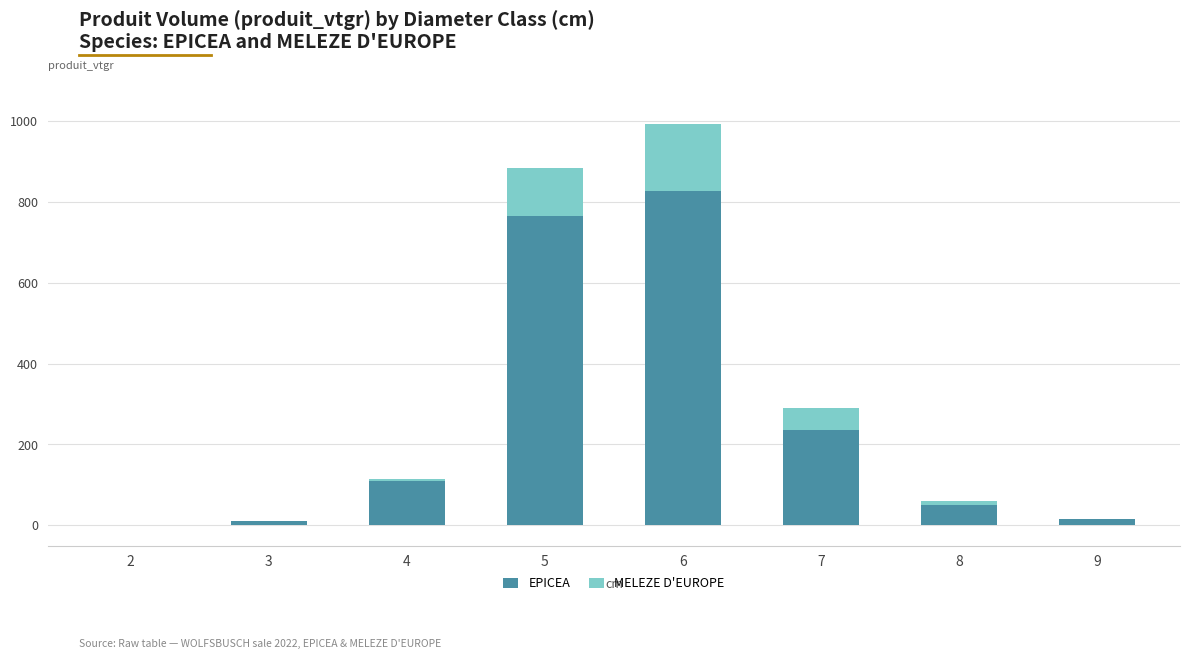

At which category is the sum across all series the highest?

6